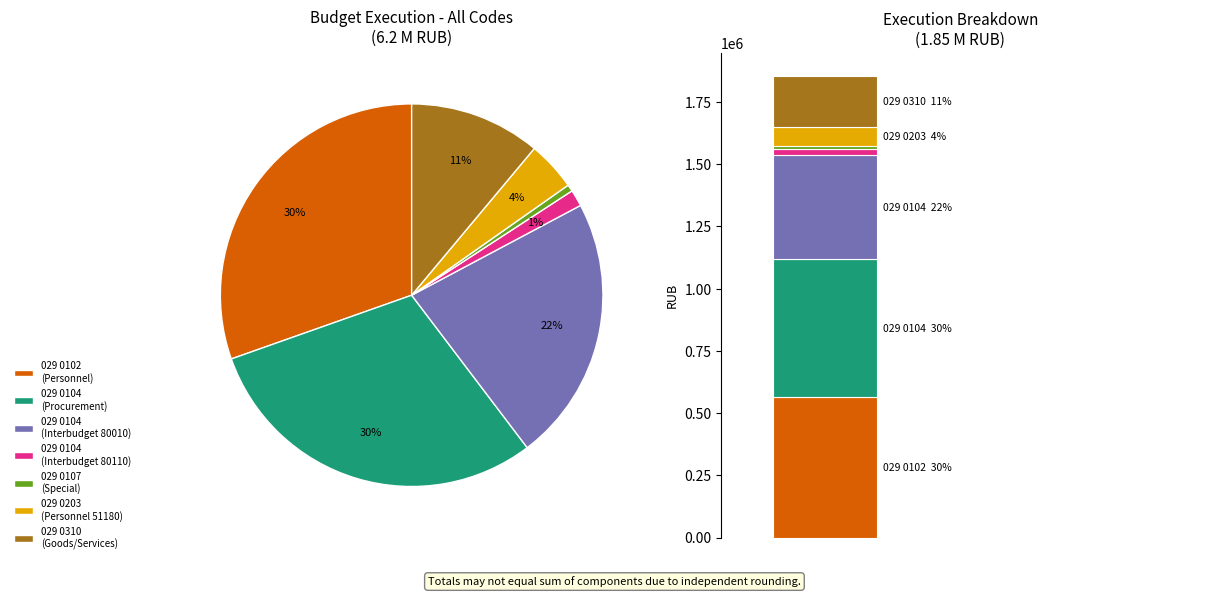

Between 029 0104 80110 and 029 0203, which is larger?

029 0203